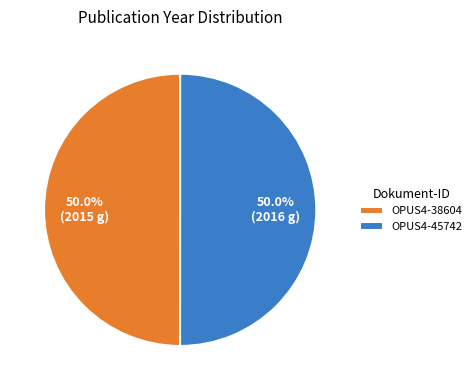

Do OPUS4-38604 and OPUS4-45742 together represent more than half of the pie?

Yes